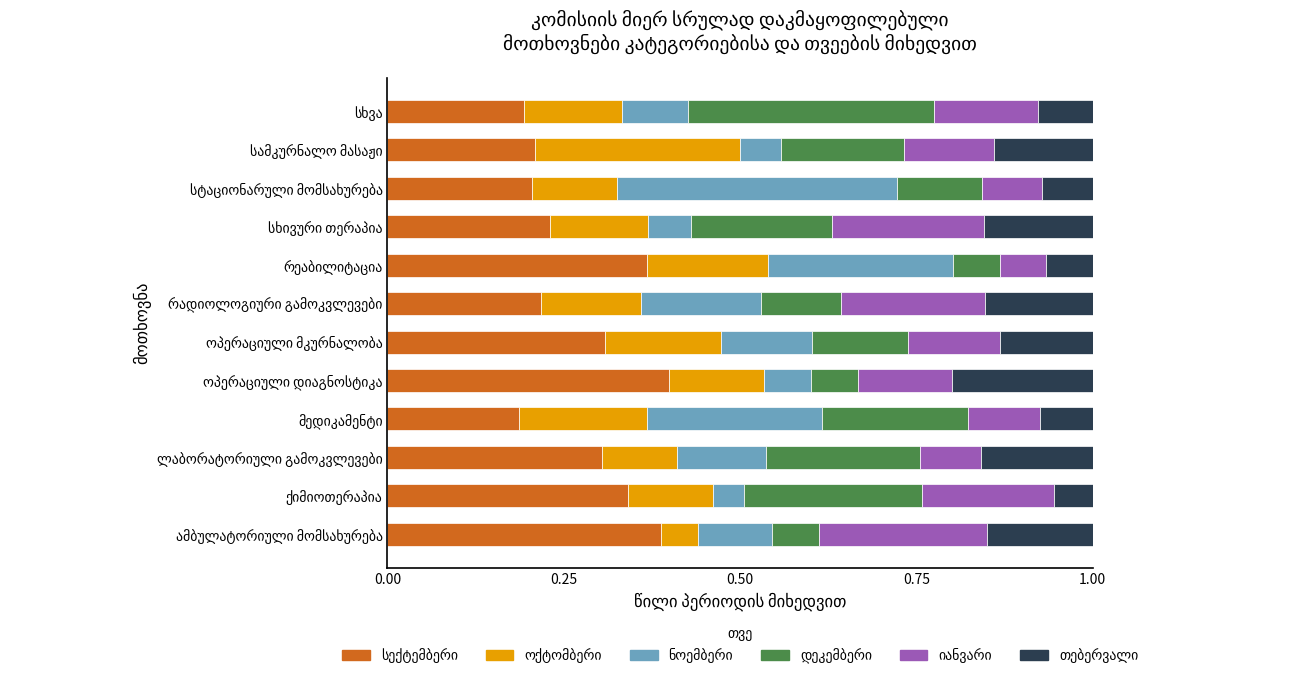

Rank the series by their maximum value, from highest to lowest.

სექტემბერი, ნოემბერი, დეკემბერი, ოქტომბერი, იანვარი, თებერვალი